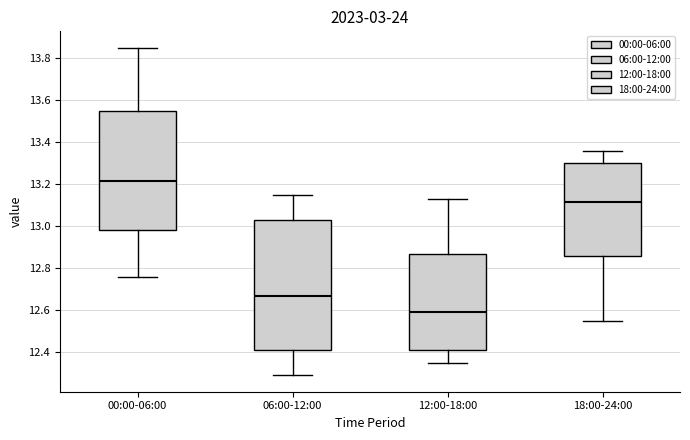

Reading left to right, read every box against the y-axis: the position of its median line, the range the box covers, and the ends of its whiskers. The values are not printed on the chart, so give them approximately, as read against the axis.

00:00-06:00: median 13.22, box 12.98 to 13.56, whiskers 12.76 to 13.86
06:00-12:00: median 12.68, box 12.42 to 13.02, whiskers 12.30 to 13.16
12:00-18:00: median 12.60, box 12.42 to 12.88, whiskers 12.36 to 13.14
18:00-24:00: median 13.12, box 12.86 to 13.30, whiskers 12.56 to 13.36